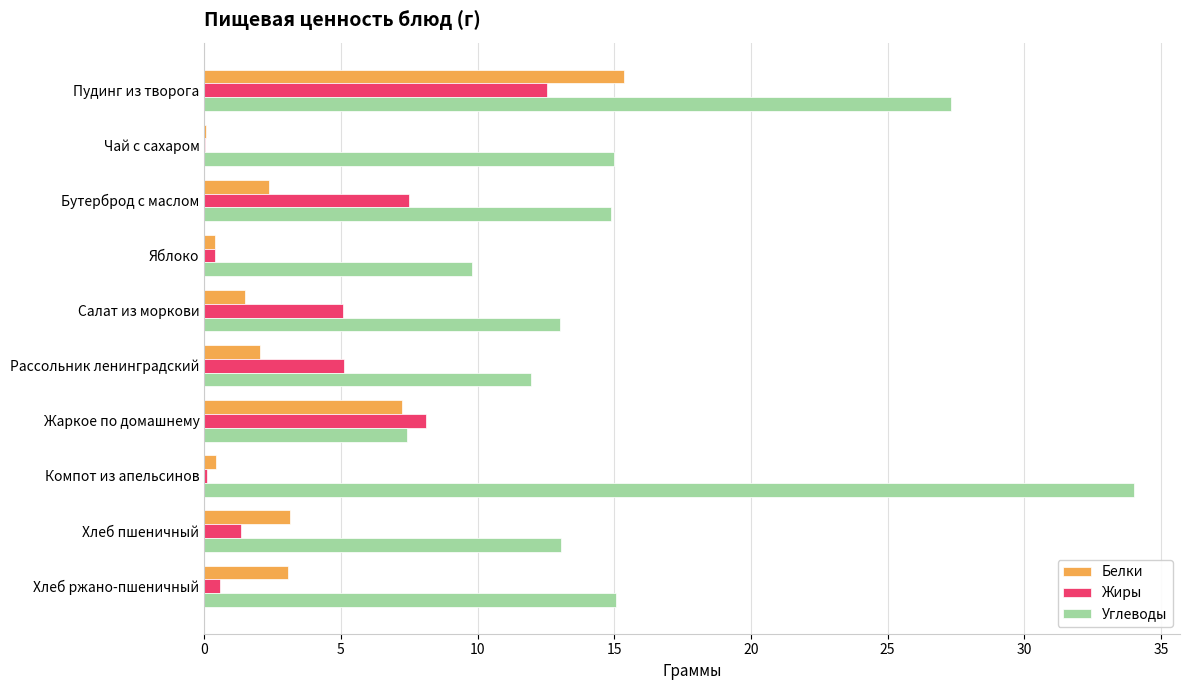

What is the greatest value displayed?

34.0